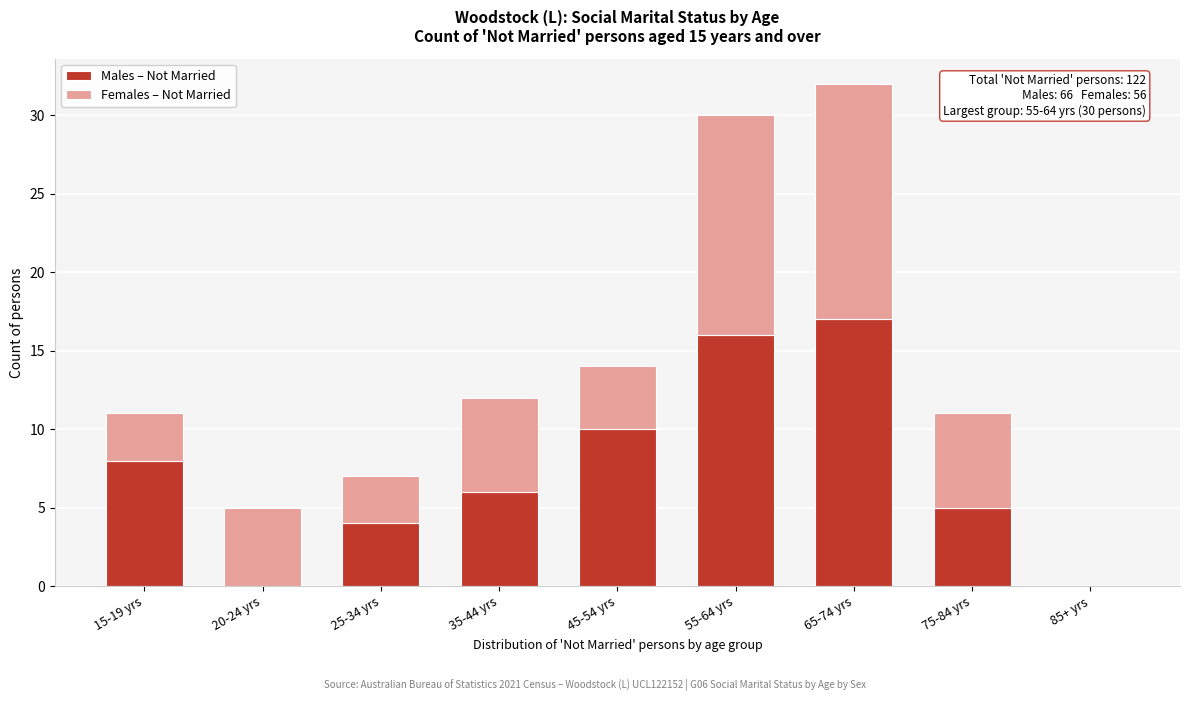

Reading right to left, list the values for the Males – Not Married series.

85+ yrs=0	75-84 yrs=5	65-74 yrs=17	55-64 yrs=16	45-54 yrs=10	35-44 yrs=6	25-34 yrs=4	20-24 yrs=0	15-19 yrs=8